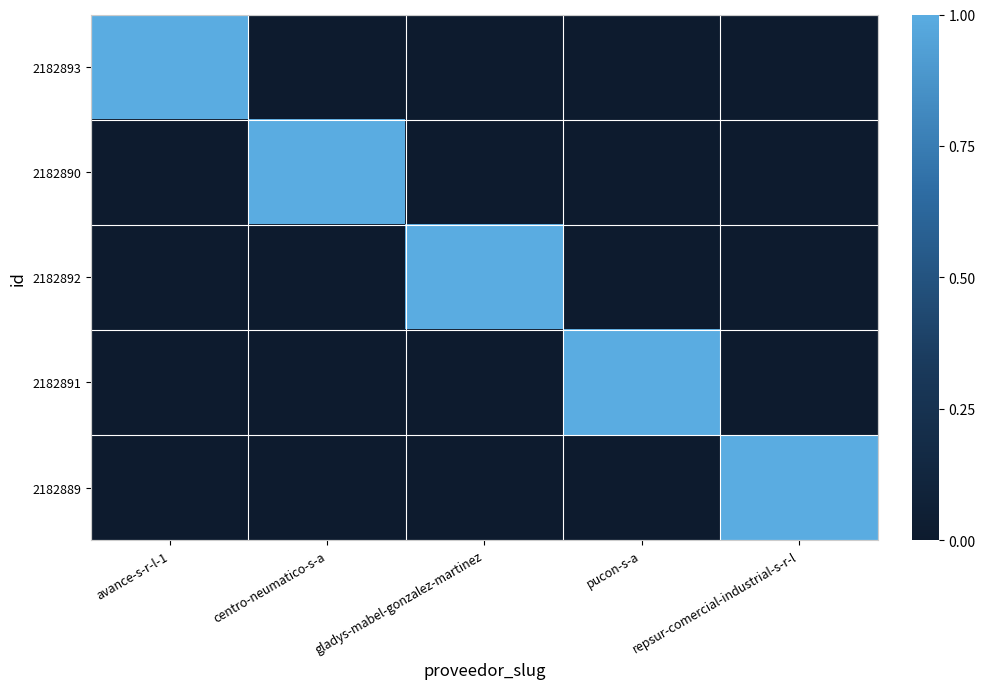

At centro-neumatico-s-a, list the series in order from largest to smallest.

2182890, 2182893, 2182892, 2182891, 2182889